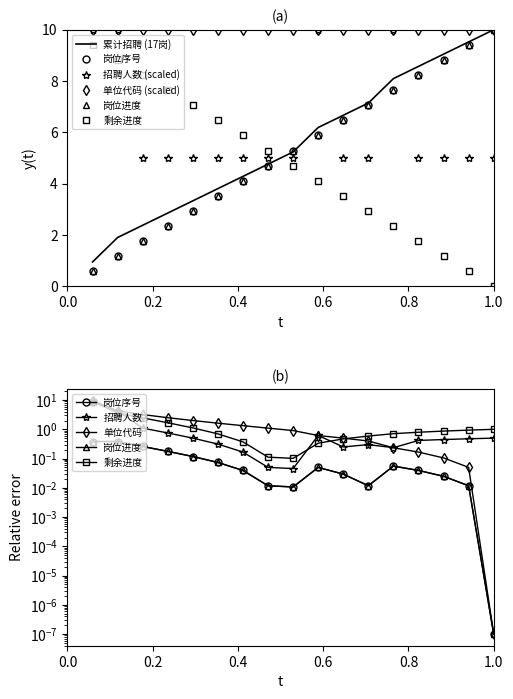

True or false: 招聘人数 has more than 2 points higher than both neighbors.

False